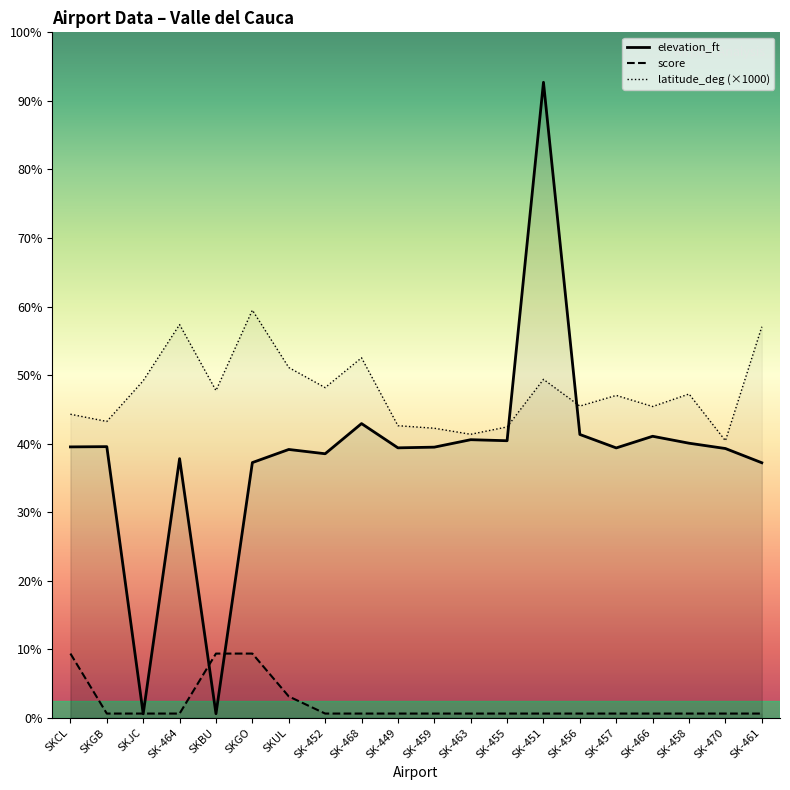

At SK-468, list the series in order from largest to smallest.

latitude_deg (×1000), elevation_ft, score